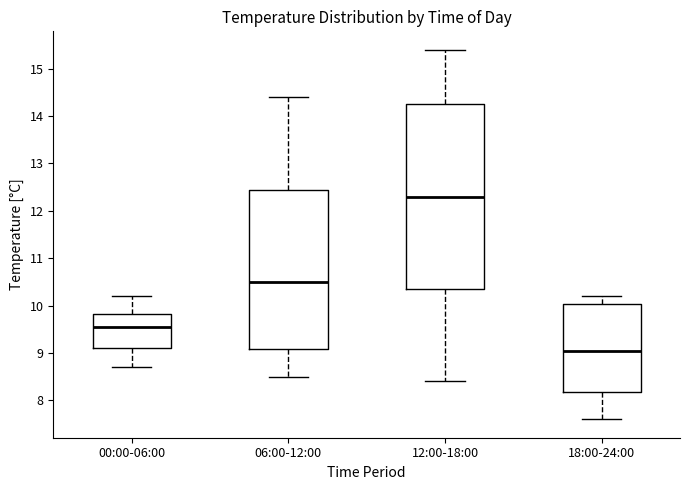

Reading left to right, read every box against the y-axis: the position of its median line, the range the box covers, and the ends of its whiskers. The values are not printed on the chart, so give them approximately, as read against the axis.

00:00-06:00: median 9.6, box 9.1 to 9.8, whiskers 8.7 to 10.2
06:00-12:00: median 10.5, box 9.1 to 12.5, whiskers 8.5 to 14.4
12:00-18:00: median 12.3, box 10.4 to 14.3, whiskers 8.4 to 15.4
18:00-24:00: median 9.1, box 8.2 to 10.0, whiskers 7.6 to 10.2